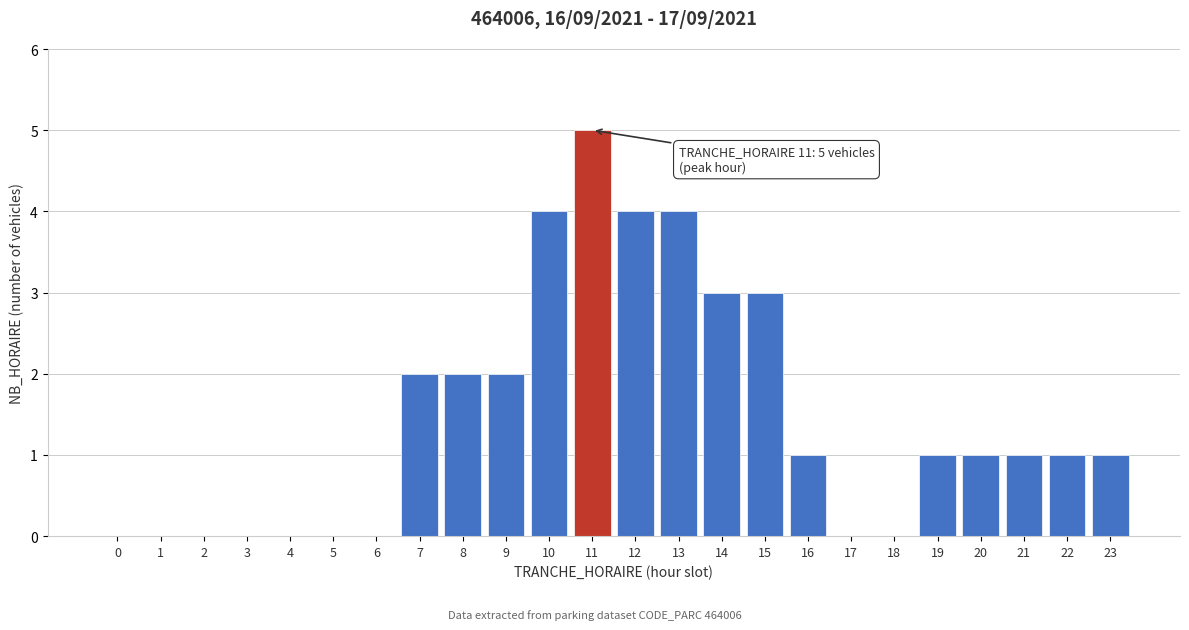

Reading right to left, what are all the values shown in this chart?

23=1	22=1	21=1	20=1	19=1	18=0	17=0	16=1	15=3	14=3	13=4	12=4	11=5	10=4	9=2	8=2	7=2	6=0	5=0	4=0	3=0	2=0	1=0	0=0